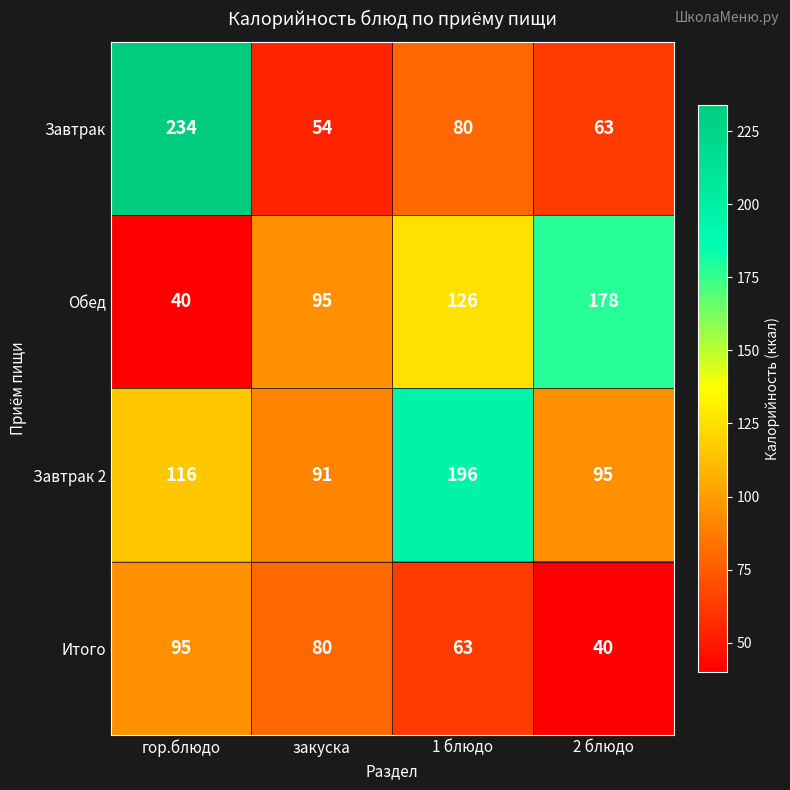

Which series has the largest range (max minus min)?

Завтрак